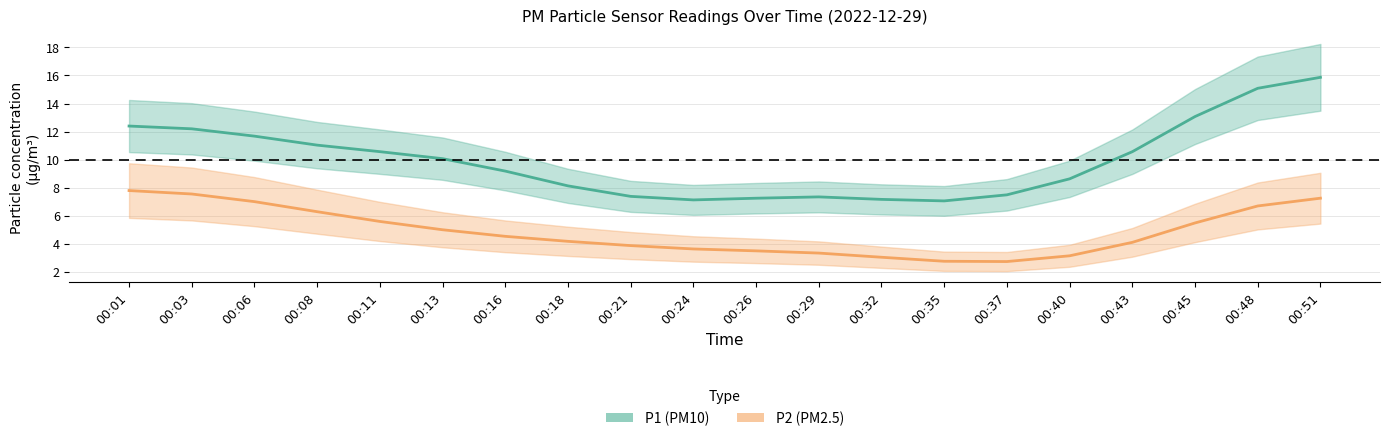

Which category has the lowest value in the P2 (PM2.5) series?

00:37